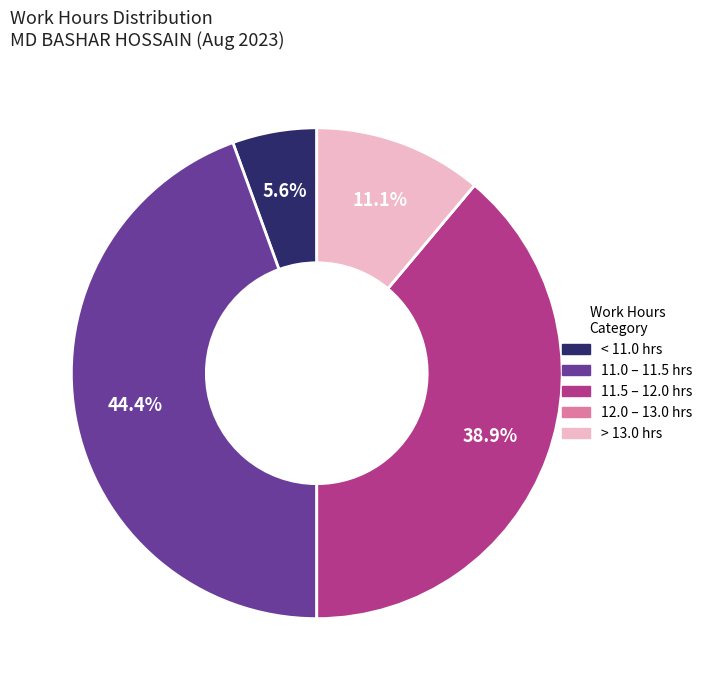

Is there a majority slice in this chart?

No